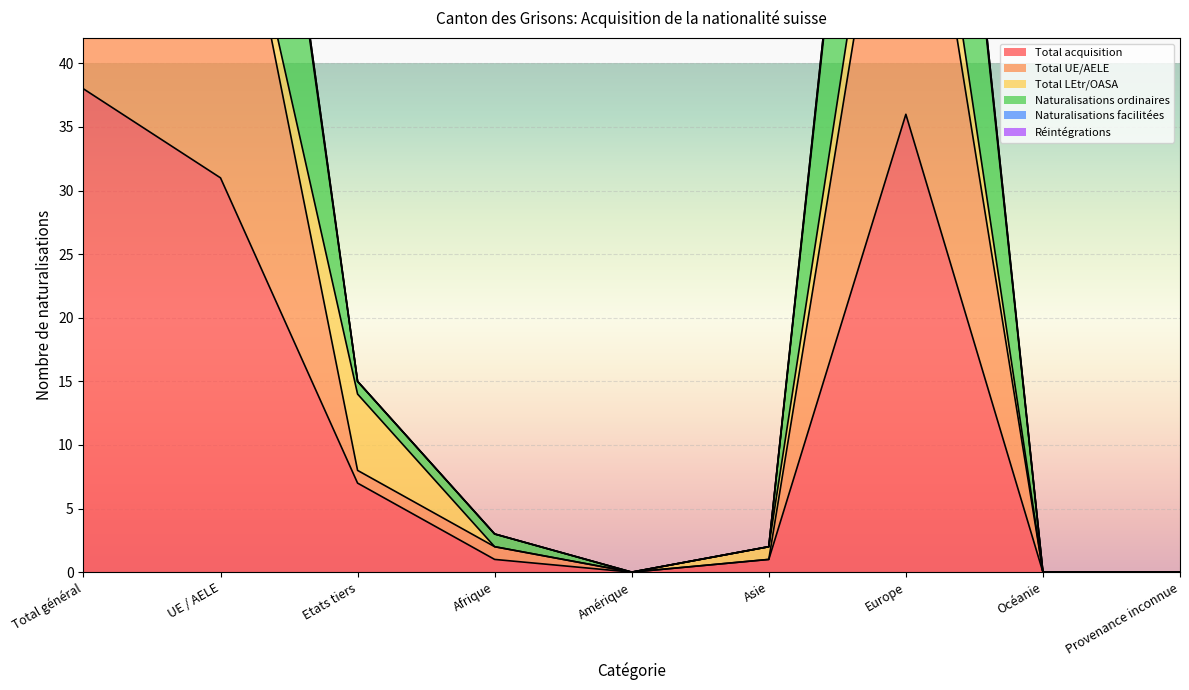

How many interior local valleys does the Total acquisition series have?

1